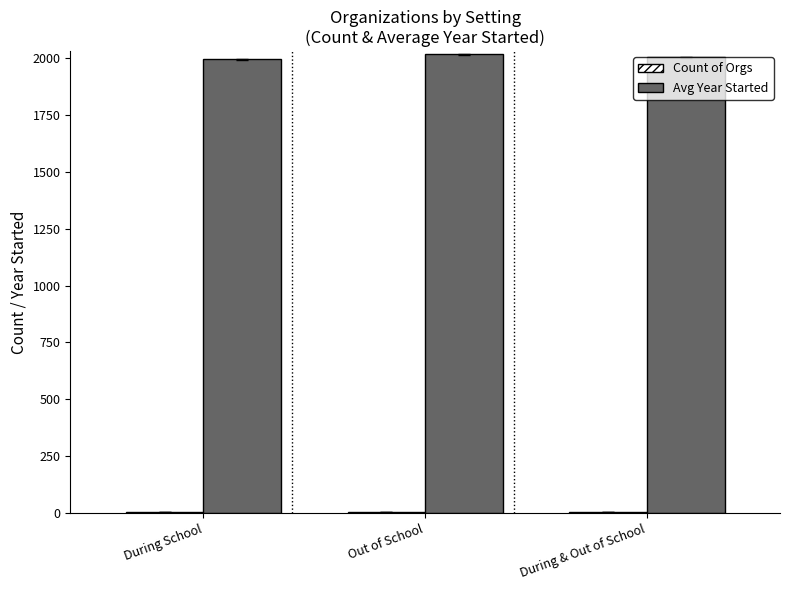

Where is Avg Year Started nearest to the value 2004?

During & Out of School